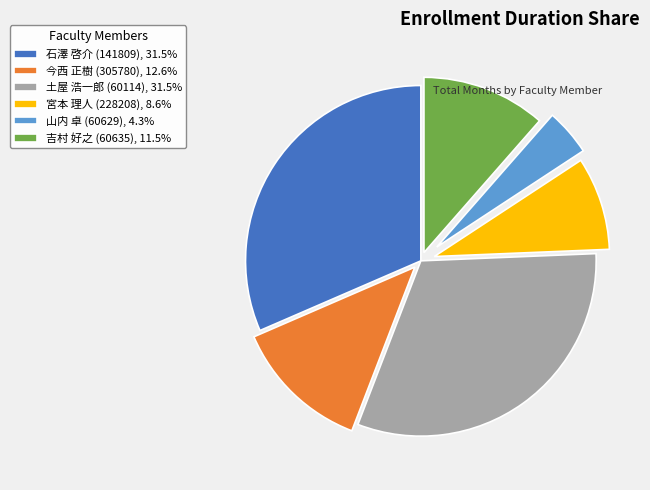

Is the sum of 今西 正樹 (305780), 12.6% and 宮本 理人 (228208), 8.6% greater than half?

No